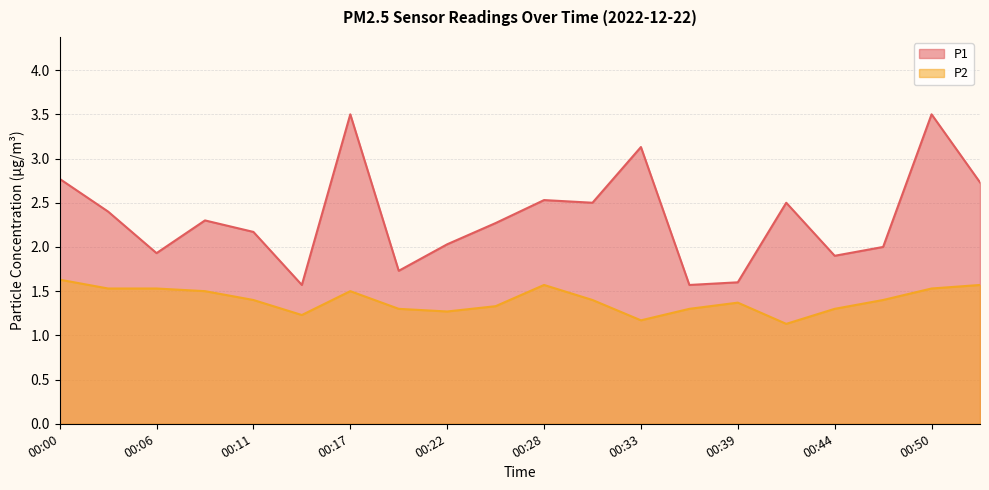

What is the sum of all P1 values?

46.6